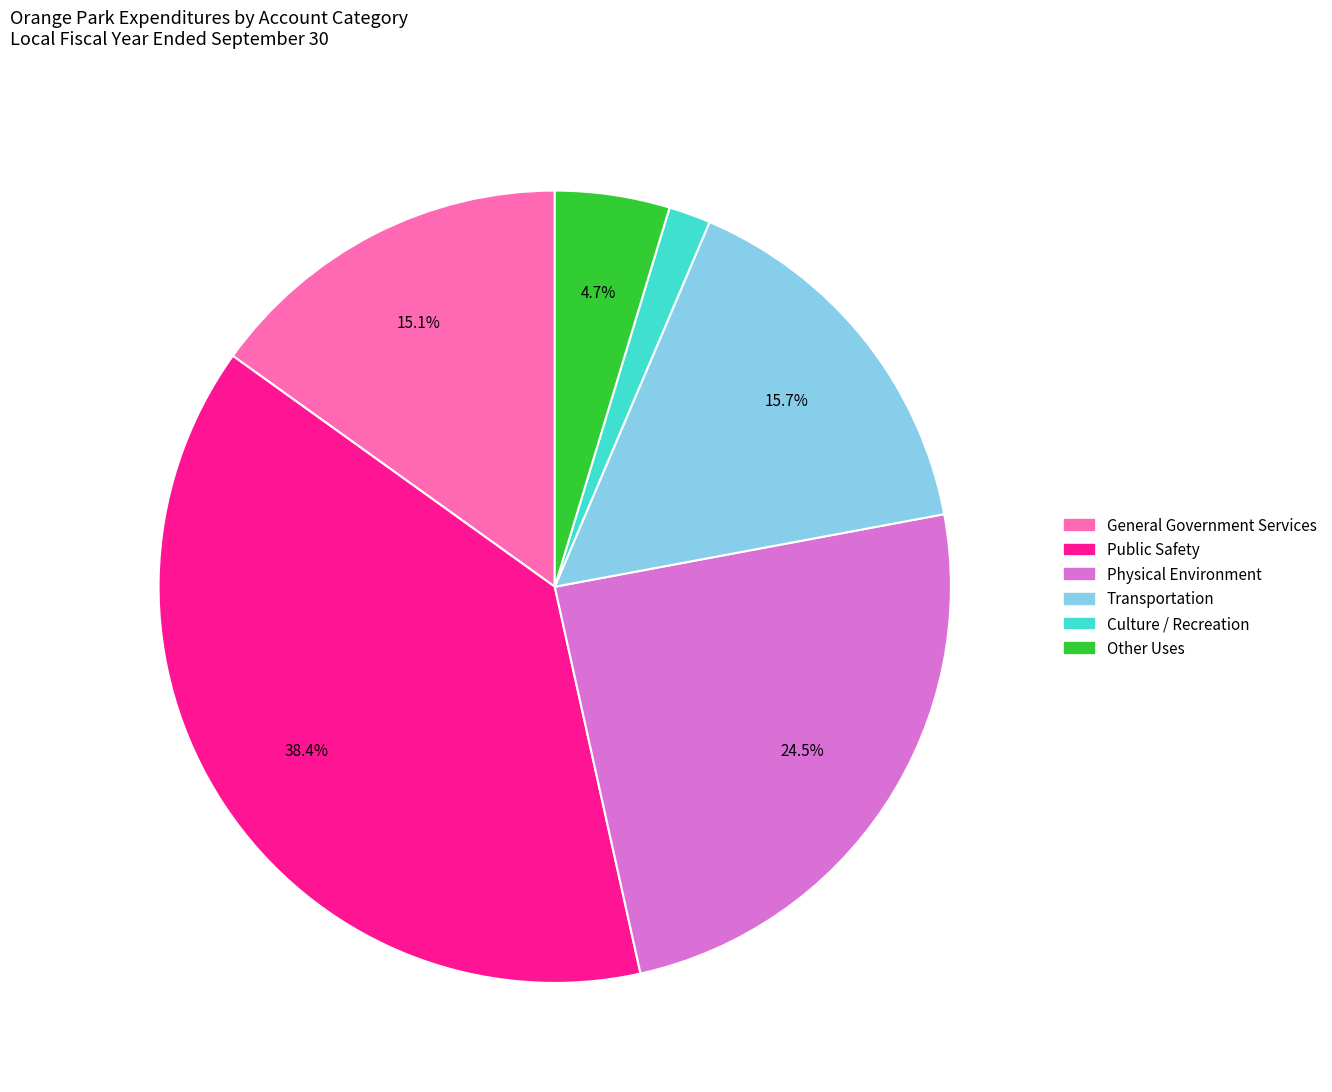

Do Transportation and Culture / Recreation together represent more than half of the pie?

No